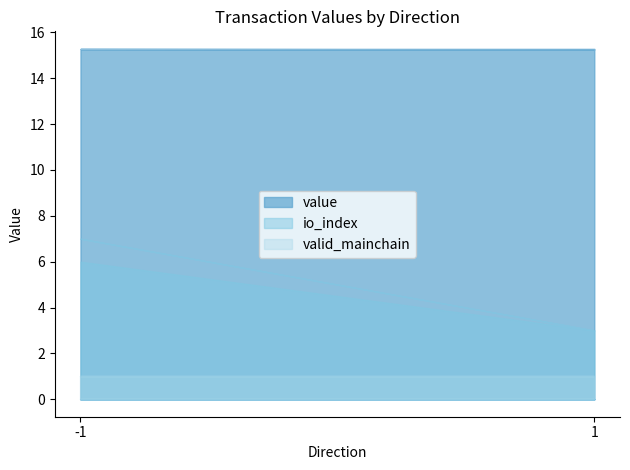

What is the average value of the io_index series?

4.8